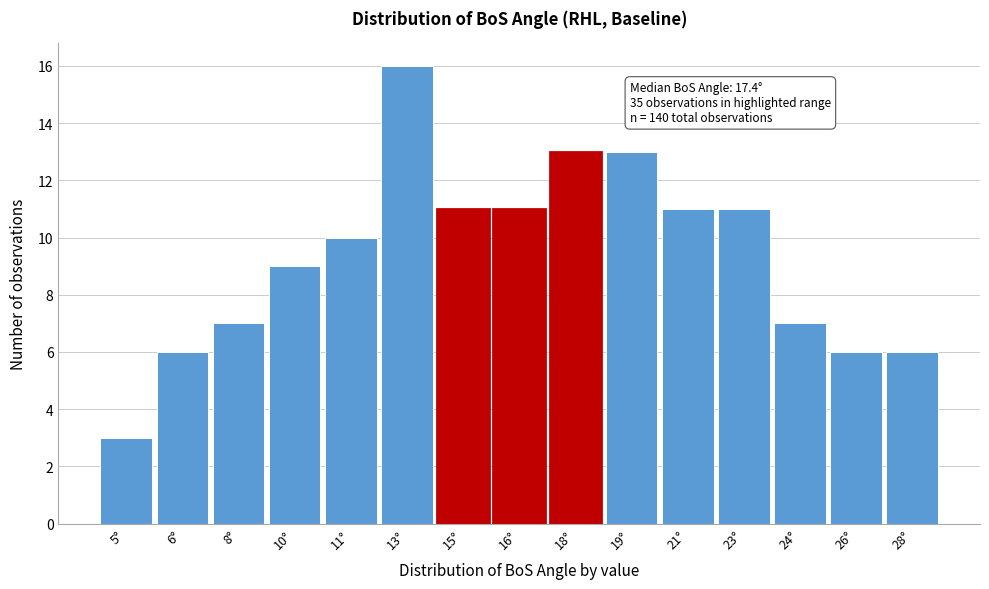

Reading left to right, extract all data points from this chart.

5°=3	6°=6	8°=7	10°=9	11°=10	13°=16	15°=11	16°=11	18°=13	19°=13	21°=11	23°=11	24°=7	26°=6	28°=6